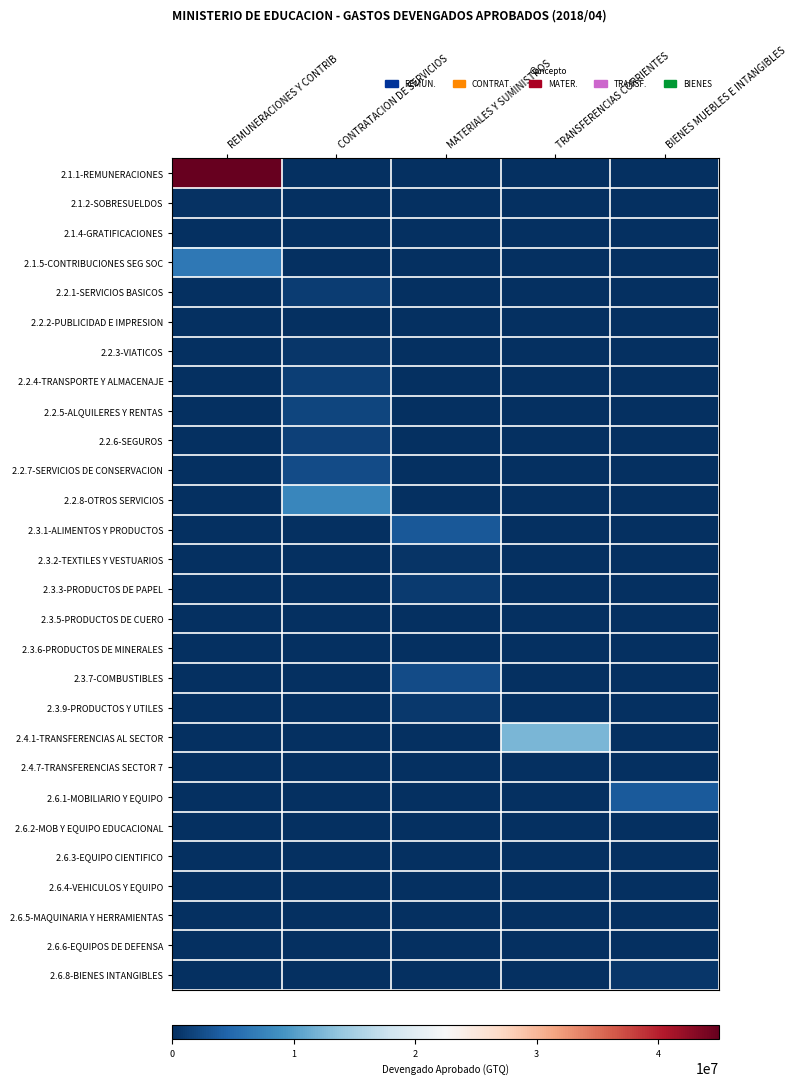

Reading left to right, what are all the values shown in this chart?

2.1.1-REMUNERACIONES: REMUNERACIONES Y CONTRIB=45048945.9	CONTRATACION DE SERVICIOS=0.0	MATERIALES Y SUMINISTROS=0.0	TRANSFERENCIAS CORRIENTES=0.0	BIENES MUEBLES E INTANGIBLES=0.0
2.1.2-SOBRESUELDOS: REMUNERACIONES Y CONTRIB=220865.9	CONTRATACION DE SERVICIOS=0.0	MATERIALES Y SUMINISTROS=0.0	TRANSFERENCIAS CORRIENTES=0.0	BIENES MUEBLES E INTANGIBLES=0.0
2.1.4-GRATIFICACIONES: REMUNERACIONES Y CONTRIB=80000.0	CONTRATACION DE SERVICIOS=0.0	MATERIALES Y SUMINISTROS=0.0	TRANSFERENCIAS CORRIENTES=0.0	BIENES MUEBLES E INTANGIBLES=0.0
2.1.5-CONTRIBUCIONES SEG SOC: REMUNERACIONES Y CONTRIB=6436429.3	CONTRATACION DE SERVICIOS=0.0	MATERIALES Y SUMINISTROS=0.0	TRANSFERENCIAS CORRIENTES=0.0	BIENES MUEBLES E INTANGIBLES=0.0
2.2.1-SERVICIOS BASICOS: REMUNERACIONES Y CONTRIB=0.0	CONTRATACION DE SERVICIOS=1216836.2	MATERIALES Y SUMINISTROS=0.0	TRANSFERENCIAS CORRIENTES=0.0	BIENES MUEBLES E INTANGIBLES=0.0
2.2.2-PUBLICIDAD E IMPRESION: REMUNERACIONES Y CONTRIB=0.0	CONTRATACION DE SERVICIOS=47393.2	MATERIALES Y SUMINISTROS=0.0	TRANSFERENCIAS CORRIENTES=0.0	BIENES MUEBLES E INTANGIBLES=0.0
2.2.3-VIATICOS: REMUNERACIONES Y CONTRIB=0.0	CONTRATACION DE SERVICIOS=608960.5	MATERIALES Y SUMINISTROS=0.0	TRANSFERENCIAS CORRIENTES=0.0	BIENES MUEBLES E INTANGIBLES=0.0
2.2.4-TRANSPORTE Y ALMACENAJE: REMUNERACIONES Y CONTRIB=0.0	CONTRATACION DE SERVICIOS=1235025.5	MATERIALES Y SUMINISTROS=0.0	TRANSFERENCIAS CORRIENTES=0.0	BIENES MUEBLES E INTANGIBLES=0.0
2.2.5-ALQUILERES Y RENTAS: REMUNERACIONES Y CONTRIB=0.0	CONTRATACION DE SERVICIOS=1808440.0	MATERIALES Y SUMINISTROS=0.0	TRANSFERENCIAS CORRIENTES=0.0	BIENES MUEBLES E INTANGIBLES=0.0
2.2.6-SEGUROS: REMUNERACIONES Y CONTRIB=0.0	CONTRATACION DE SERVICIOS=1571720.2	MATERIALES Y SUMINISTROS=0.0	TRANSFERENCIAS CORRIENTES=0.0	BIENES MUEBLES E INTANGIBLES=0.0
2.2.7-SERVICIOS DE CONSERVACION: REMUNERACIONES Y CONTRIB=0.0	CONTRATACION DE SERVICIOS=2296132.1	MATERIALES Y SUMINISTROS=0.0	TRANSFERENCIAS CORRIENTES=0.0	BIENES MUEBLES E INTANGIBLES=0.0
2.2.8-OTROS SERVICIOS: REMUNERACIONES Y CONTRIB=0.0	CONTRATACION DE SERVICIOS=7772707.6	MATERIALES Y SUMINISTROS=0.0	TRANSFERENCIAS CORRIENTES=0.0	BIENES MUEBLES E INTANGIBLES=0.0
2.3.1-ALIMENTOS Y PRODUCTOS: REMUNERACIONES Y CONTRIB=0.0	CONTRATACION DE SERVICIOS=0.0	MATERIALES Y SUMINISTROS=3458775.2	TRANSFERENCIAS CORRIENTES=0.0	BIENES MUEBLES E INTANGIBLES=0.0
2.3.2-TEXTILES Y VESTUARIOS: REMUNERACIONES Y CONTRIB=0.0	CONTRATACION DE SERVICIOS=0.0	MATERIALES Y SUMINISTROS=370166.0	TRANSFERENCIAS CORRIENTES=0.0	BIENES MUEBLES E INTANGIBLES=0.0
2.3.3-PRODUCTOS DE PAPEL: REMUNERACIONES Y CONTRIB=0.0	CONTRATACION DE SERVICIOS=0.0	MATERIALES Y SUMINISTROS=938877.5	TRANSFERENCIAS CORRIENTES=0.0	BIENES MUEBLES E INTANGIBLES=0.0
2.3.5-PRODUCTOS DE CUERO: REMUNERACIONES Y CONTRIB=0.0	CONTRATACION DE SERVICIOS=0.0	MATERIALES Y SUMINISTROS=0.0	TRANSFERENCIAS CORRIENTES=0.0	BIENES MUEBLES E INTANGIBLES=0.0
2.3.6-PRODUCTOS DE MINERALES: REMUNERACIONES Y CONTRIB=0.0	CONTRATACION DE SERVICIOS=0.0	MATERIALES Y SUMINISTROS=0.0	TRANSFERENCIAS CORRIENTES=0.0	BIENES MUEBLES E INTANGIBLES=0.0
2.3.7-COMBUSTIBLES: REMUNERACIONES Y CONTRIB=0.0	CONTRATACION DE SERVICIOS=0.0	MATERIALES Y SUMINISTROS=2384506.0	TRANSFERENCIAS CORRIENTES=0.0	BIENES MUEBLES E INTANGIBLES=0.0
2.3.9-PRODUCTOS Y UTILES: REMUNERACIONES Y CONTRIB=0.0	CONTRATACION DE SERVICIOS=0.0	MATERIALES Y SUMINISTROS=753206.5	TRANSFERENCIAS CORRIENTES=0.0	BIENES MUEBLES E INTANGIBLES=0.0
2.4.1-TRANSFERENCIAS AL SECTOR: REMUNERACIONES Y CONTRIB=0.0	CONTRATACION DE SERVICIOS=0.0	MATERIALES Y SUMINISTROS=0.0	TRANSFERENCIAS CORRIENTES=12239210.5	BIENES MUEBLES E INTANGIBLES=0.0
2.4.7-TRANSFERENCIAS SECTOR 7: REMUNERACIONES Y CONTRIB=0.0	CONTRATACION DE SERVICIOS=0.0	MATERIALES Y SUMINISTROS=0.0	TRANSFERENCIAS CORRIENTES=0.0	BIENES MUEBLES E INTANGIBLES=0.0
2.6.1-MOBILIARIO Y EQUIPO: REMUNERACIONES Y CONTRIB=0.0	CONTRATACION DE SERVICIOS=0.0	MATERIALES Y SUMINISTROS=0.0	TRANSFERENCIAS CORRIENTES=0.0	BIENES MUEBLES E INTANGIBLES=3591193.7
2.6.2-MOB Y EQUIPO EDUCACIONAL: REMUNERACIONES Y CONTRIB=0.0	CONTRATACION DE SERVICIOS=0.0	MATERIALES Y SUMINISTROS=0.0	TRANSFERENCIAS CORRIENTES=0.0	BIENES MUEBLES E INTANGIBLES=0.0
2.6.3-EQUIPO CIENTIFICO: REMUNERACIONES Y CONTRIB=0.0	CONTRATACION DE SERVICIOS=0.0	MATERIALES Y SUMINISTROS=0.0	TRANSFERENCIAS CORRIENTES=0.0	BIENES MUEBLES E INTANGIBLES=0.0
2.6.4-VEHICULOS Y EQUIPO: REMUNERACIONES Y CONTRIB=0.0	CONTRATACION DE SERVICIOS=0.0	MATERIALES Y SUMINISTROS=0.0	TRANSFERENCIAS CORRIENTES=0.0	BIENES MUEBLES E INTANGIBLES=0.0
2.6.5-MAQUINARIA Y HERRAMIENTAS: REMUNERACIONES Y CONTRIB=0.0	CONTRATACION DE SERVICIOS=0.0	MATERIALES Y SUMINISTROS=0.0	TRANSFERENCIAS CORRIENTES=0.0	BIENES MUEBLES E INTANGIBLES=0.0
2.6.6-EQUIPOS DE DEFENSA: REMUNERACIONES Y CONTRIB=0.0	CONTRATACION DE SERVICIOS=0.0	MATERIALES Y SUMINISTROS=0.0	TRANSFERENCIAS CORRIENTES=0.0	BIENES MUEBLES E INTANGIBLES=0.0
2.6.8-BIENES INTANGIBLES: REMUNERACIONES Y CONTRIB=0.0	CONTRATACION DE SERVICIOS=0.0	MATERIALES Y SUMINISTROS=0.0	TRANSFERENCIAS CORRIENTES=0.0	BIENES MUEBLES E INTANGIBLES=572086.1